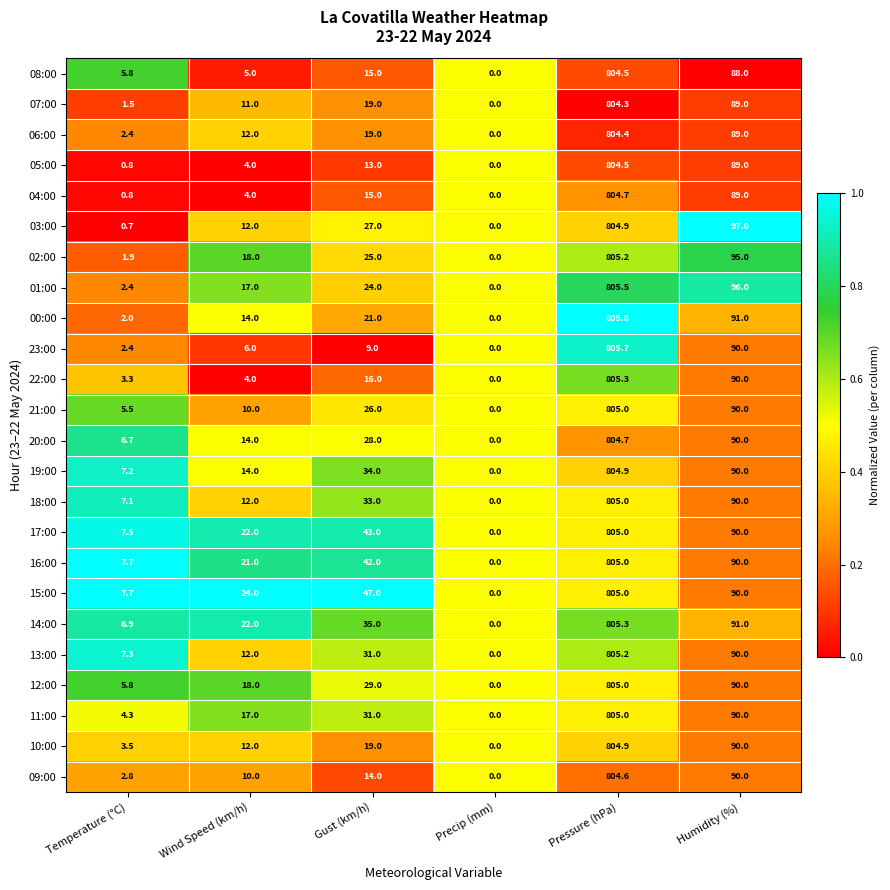

How many categories are shown in the chart?

6